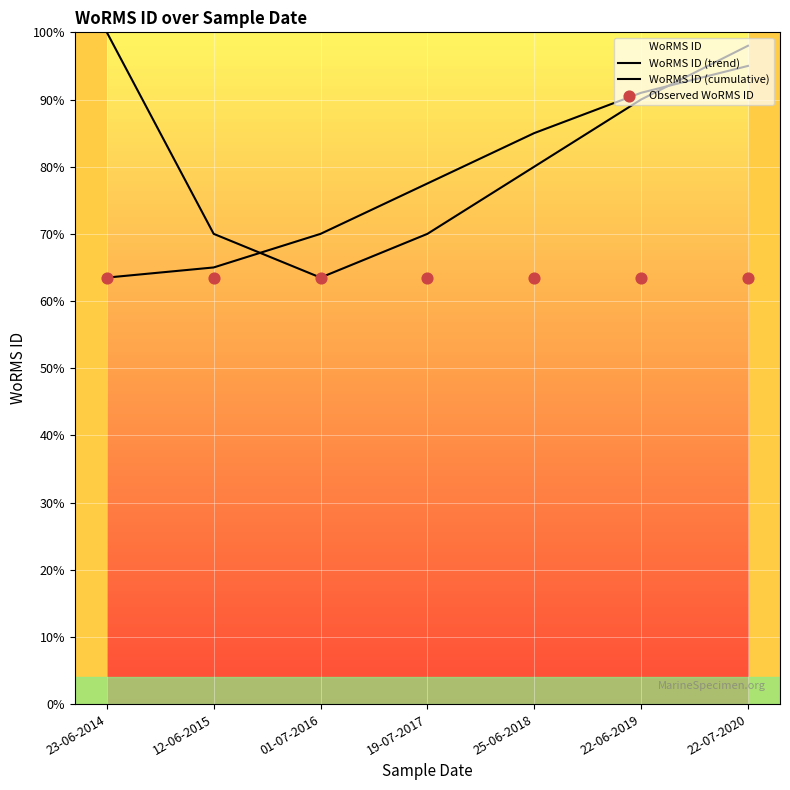

Which series reaches the maximum Y coordinate?

WoRMS ID (trend)